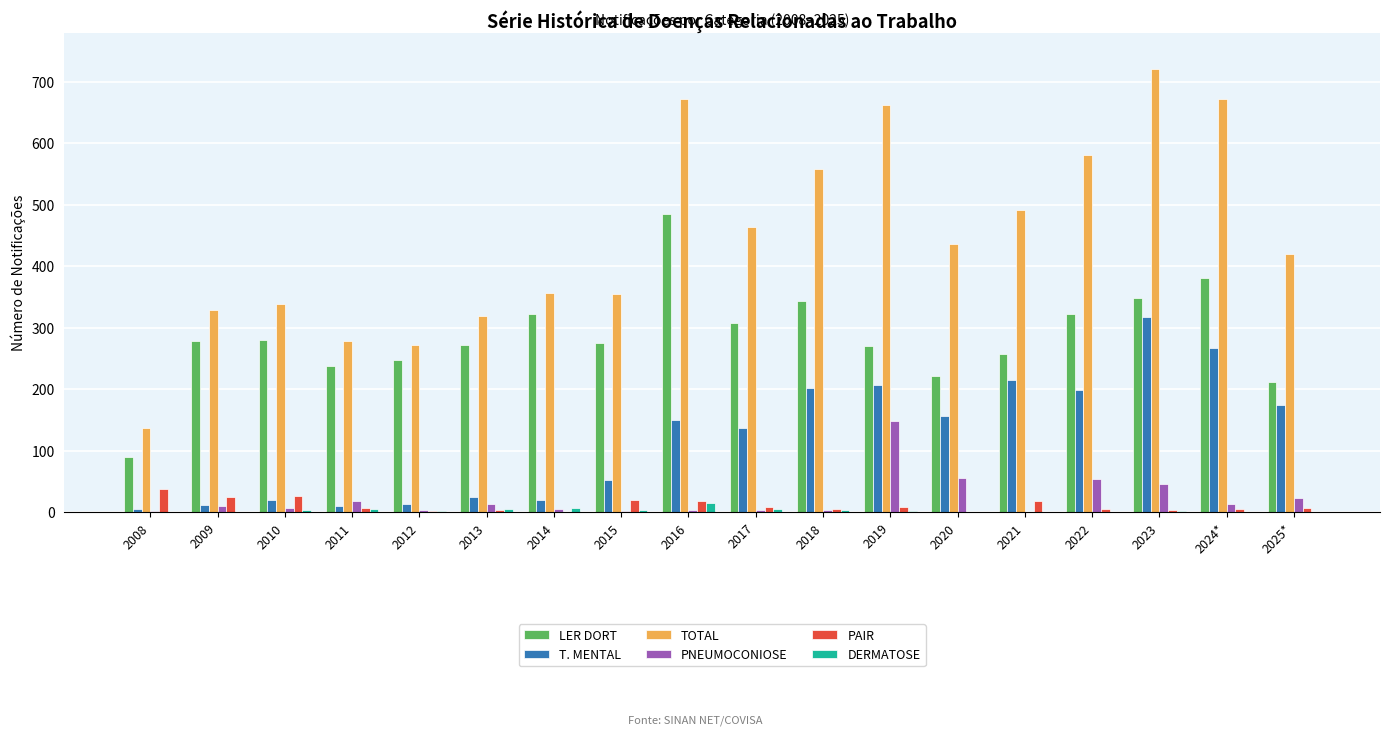

Is the value of TOTAL at 2015 greater than the value of PAIR at 2009?

Yes